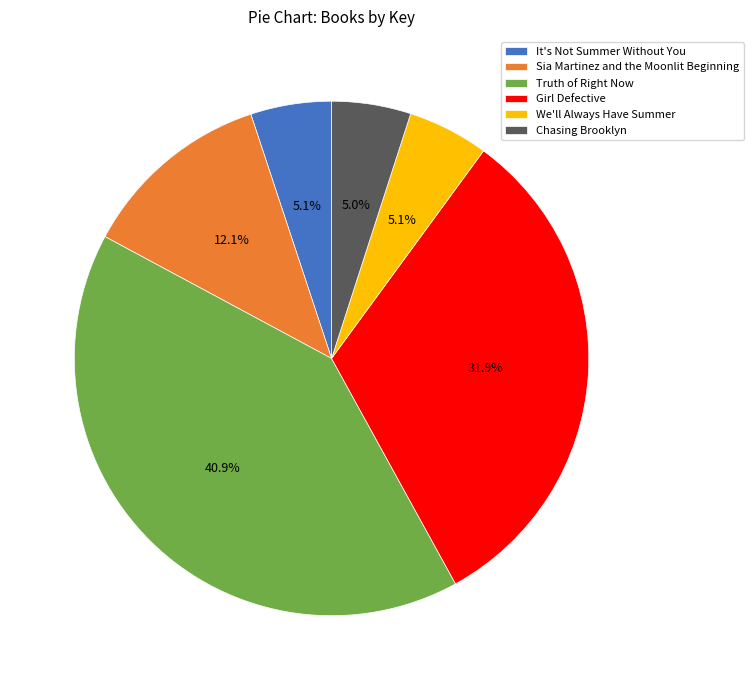

Is it true that Girl Defective is 32% of the pie?

True